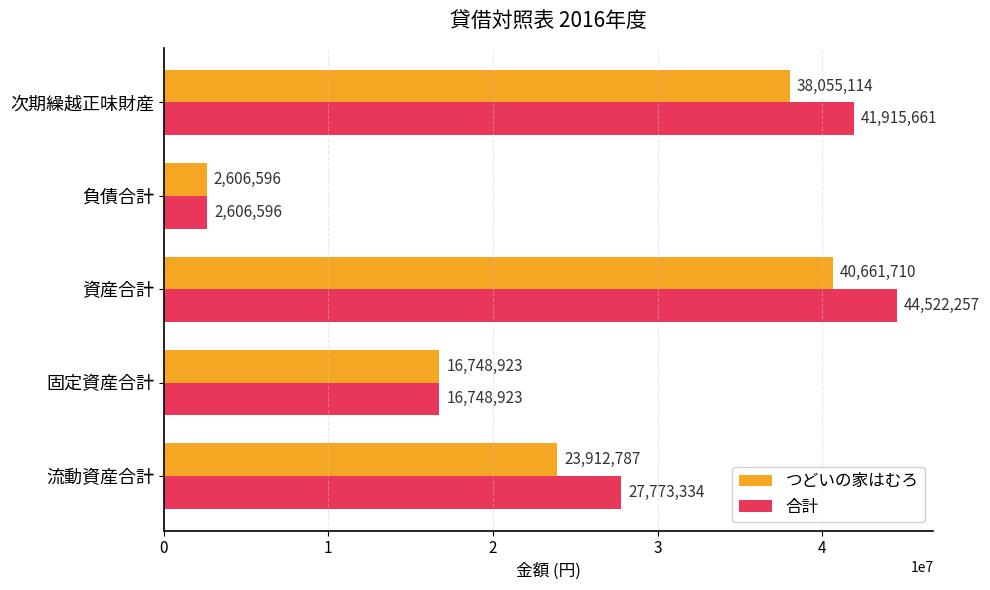

Which series changed the most between 資産合計 and 負債合計?

合計